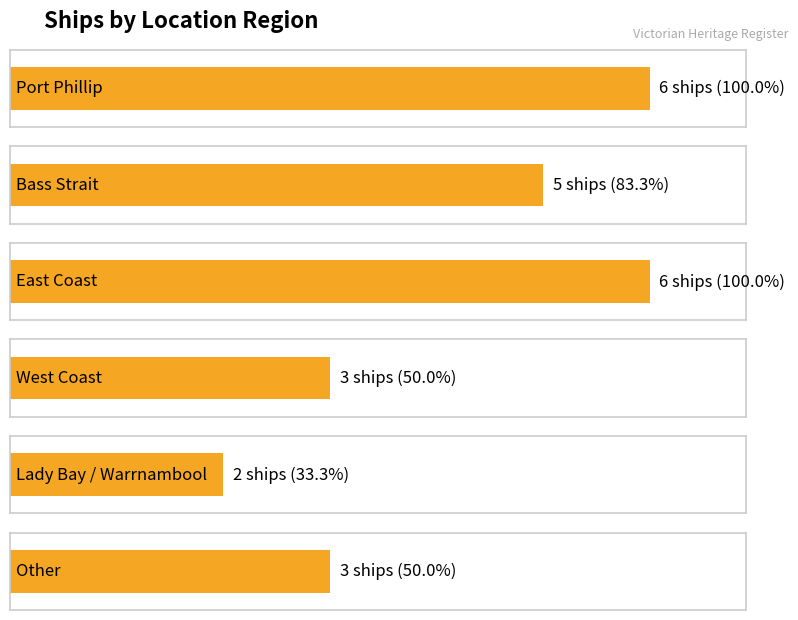

What is the difference between the values at Lady Bay / Warrnambool and Port Phillip?

4